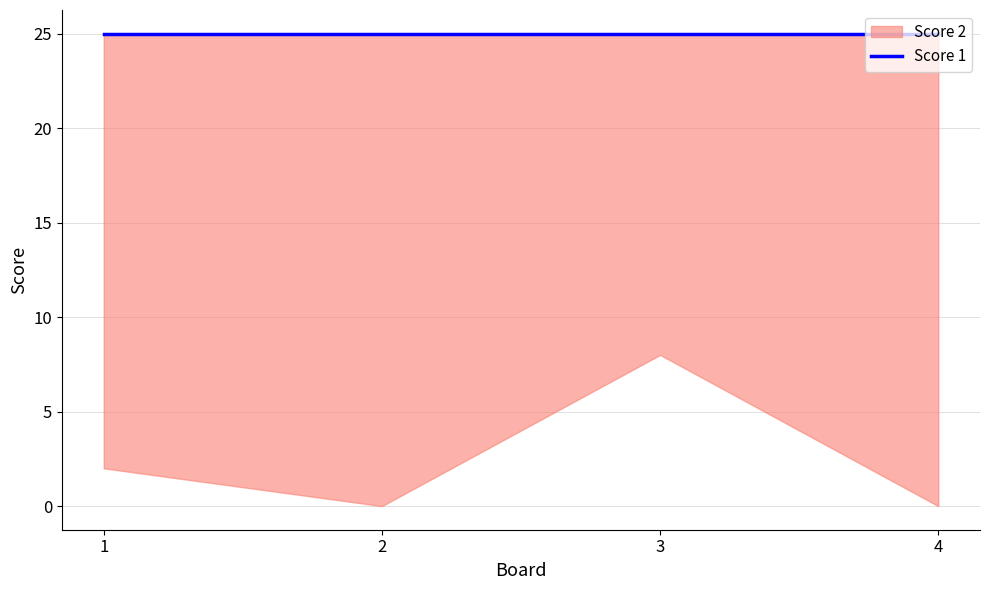

What is the sum of the Score 2 values at 1 and 4?

2